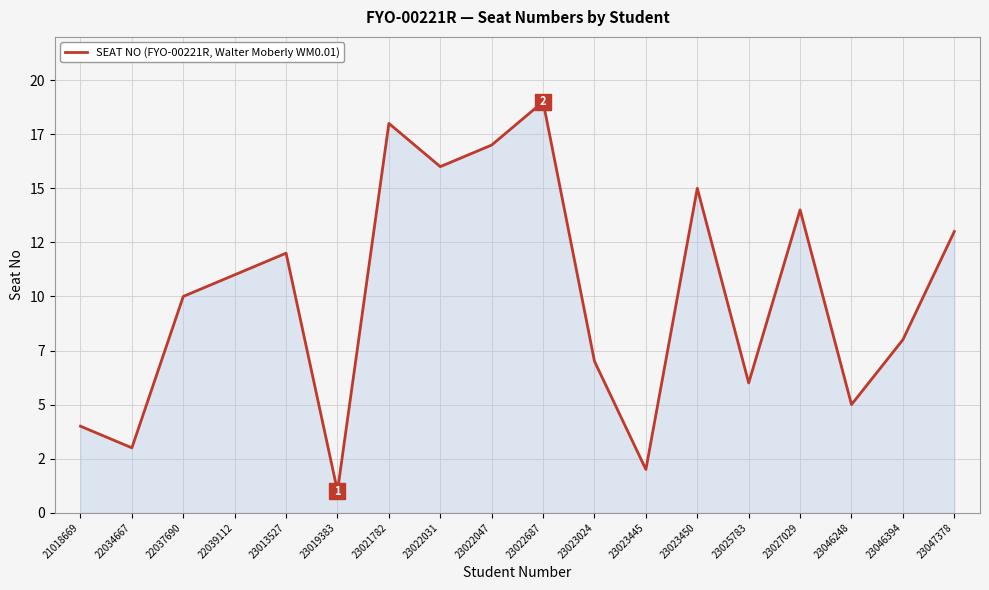

List the labels in order of value, largest first.

23022687, 23021782, 23022047, 23022031, 23023450, 23027029, 23047378, 23013527, 22039112, 22037690, 23046394, 23023024, 23025783, 23046248, 21018669, 22034667, 23023445, 23019383